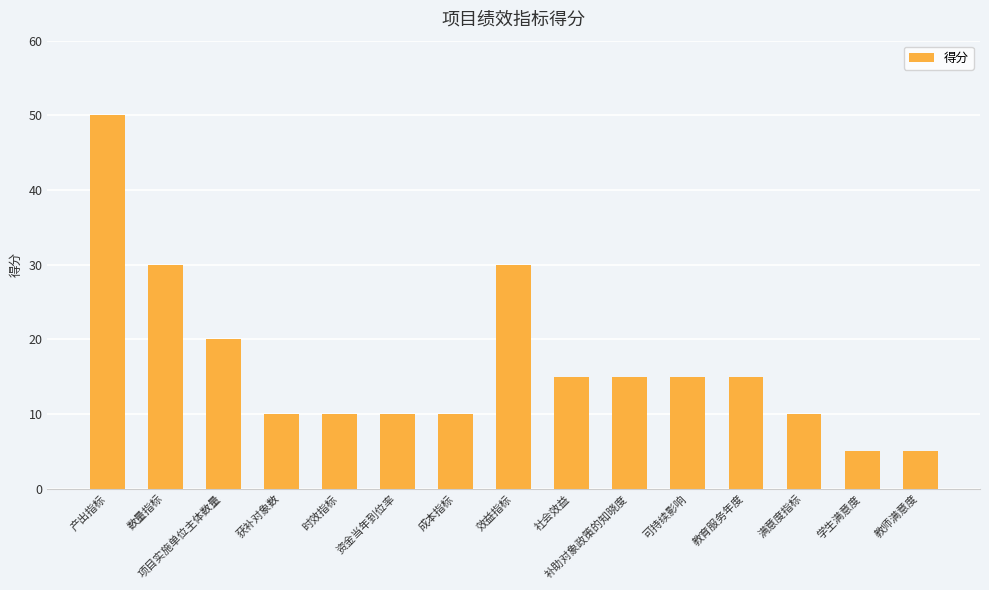

Reading left to right, extract all data points from this chart.

产出指标=50	数量指标=30	项目实施单位主体数量=20	获补对象数=10	时效指标=10	资金当年到位率=10	成本指标=10	效益指标=30	社会效益=15	补助对象政策的知晓度=15	可持续影响=15	教育服务年度=15	满意度指标=10	学生满意度=5	教师满意度=5